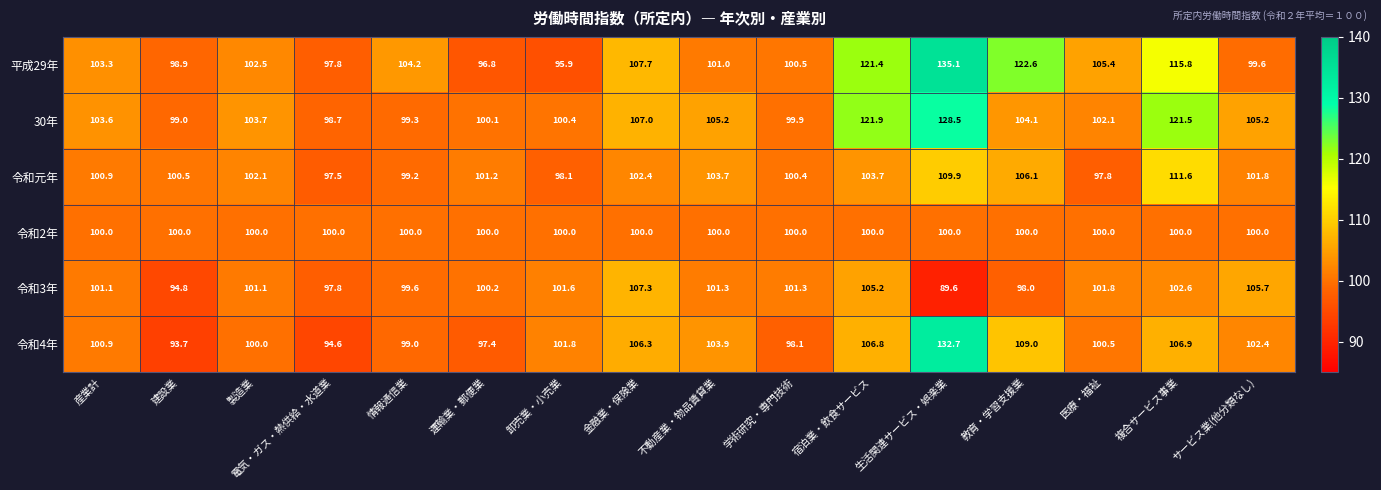

Where does the 令和4年 series first go above 101?

卸売業・小売業